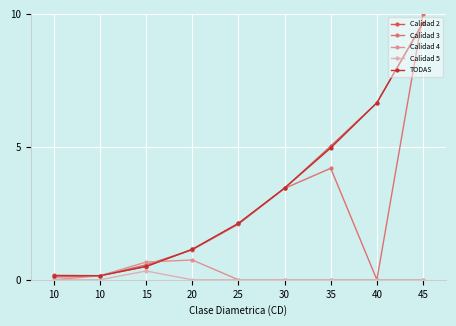

Is it true that Calidad 4 equals 0.4 at 25?

False